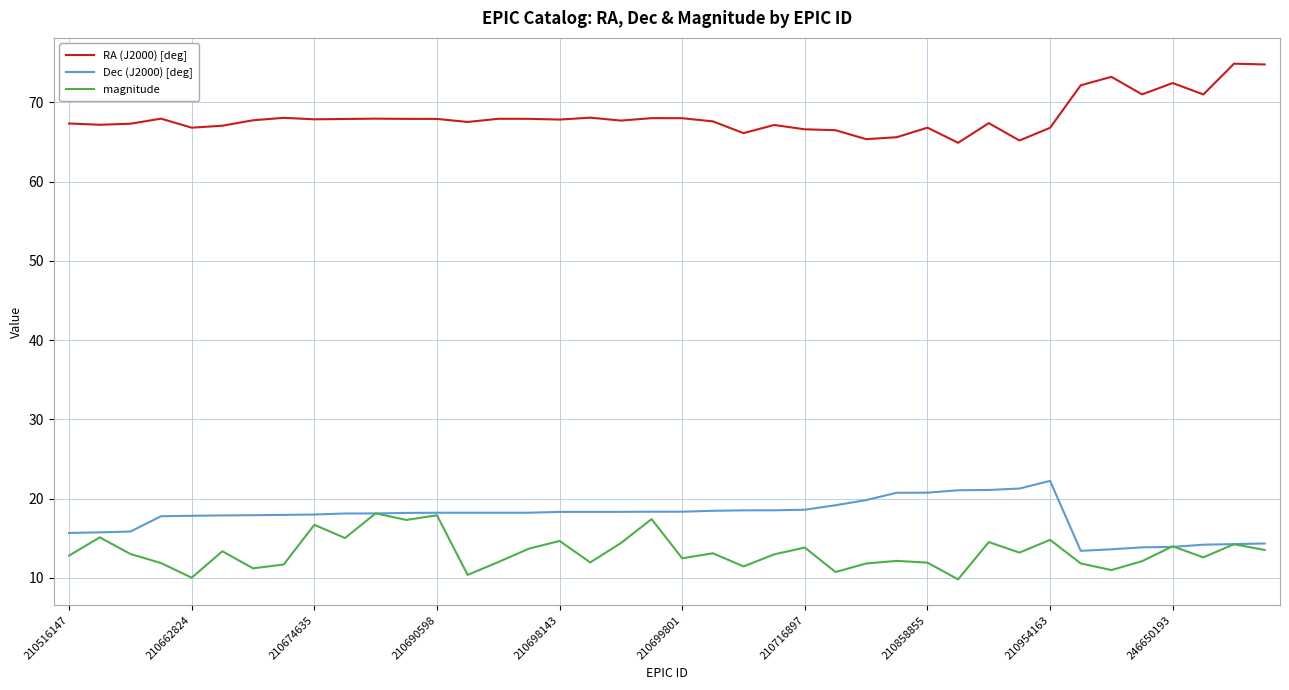

Which series has the largest total across all categories?

RA (J2000) [deg]